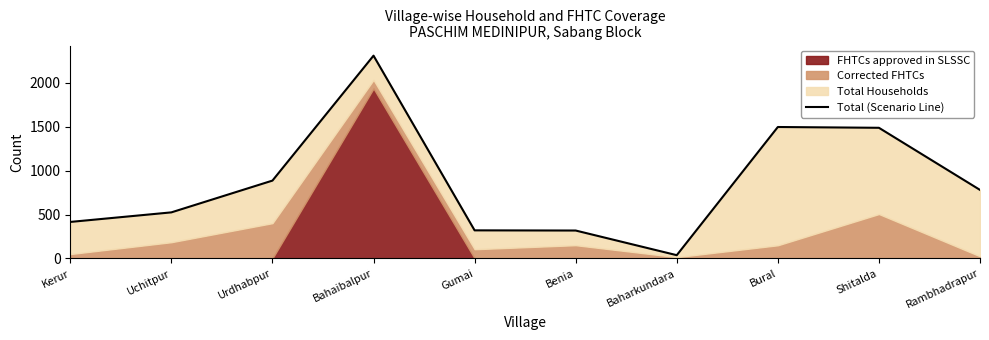

Does the chart display data point markers on the line(s)?

No